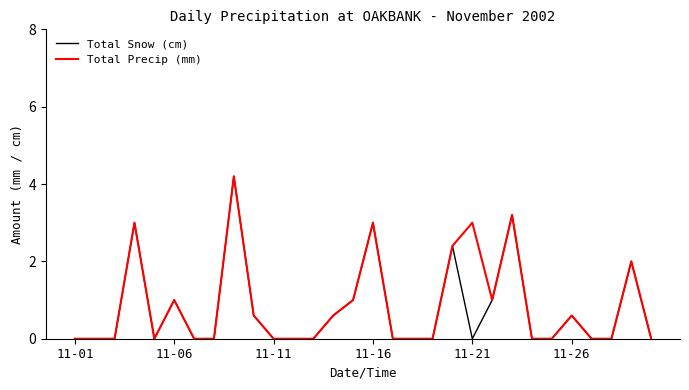

What is the greatest value displayed?

4.2